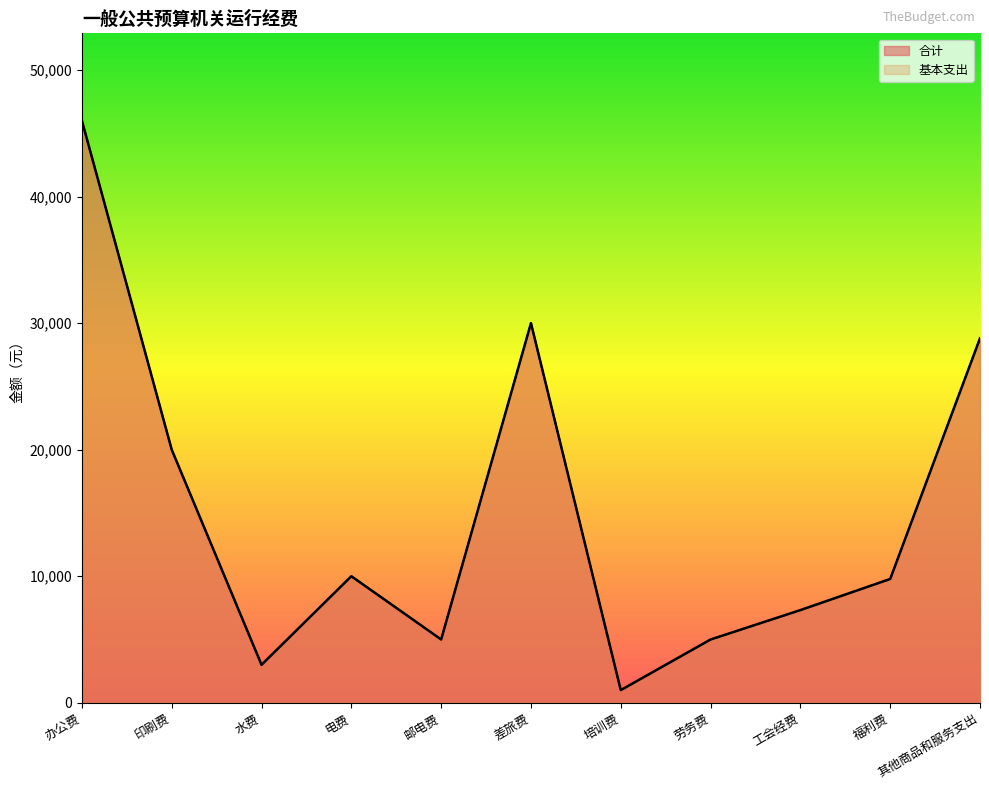

How many lines are shown in the chart?

2